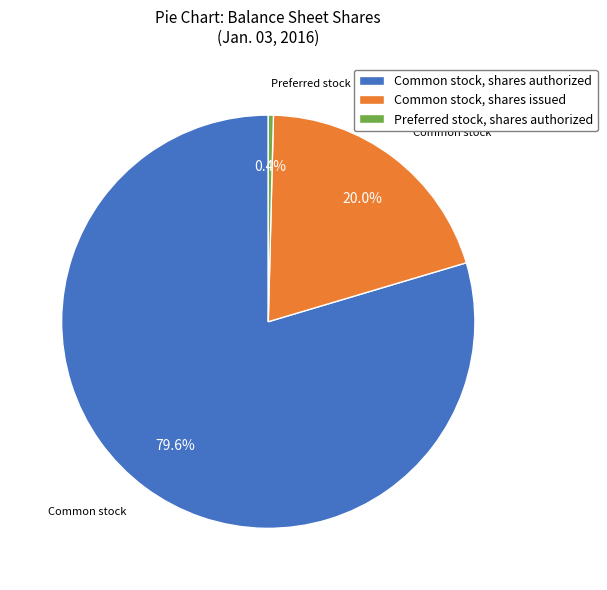

Does Common stock, shares authorized account for over 50% of the chart?

Yes